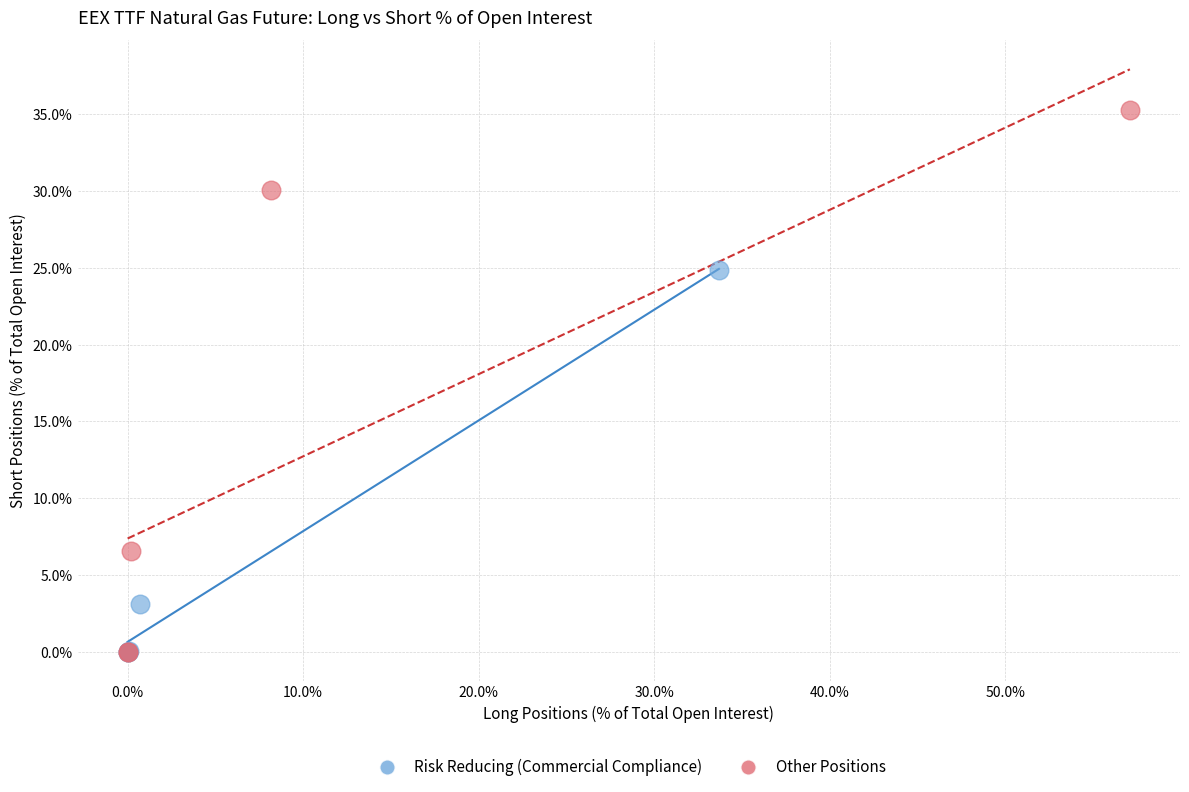

Which series reaches the maximum Y coordinate?

Other Positions